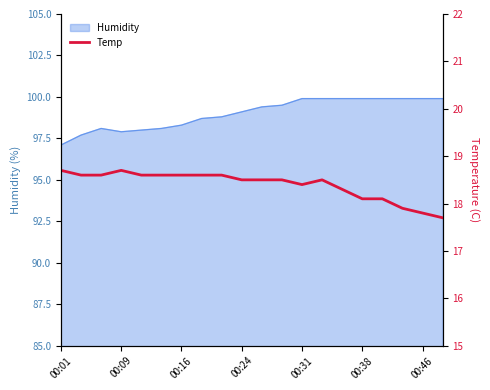

What is the greatest value displayed?

18.7